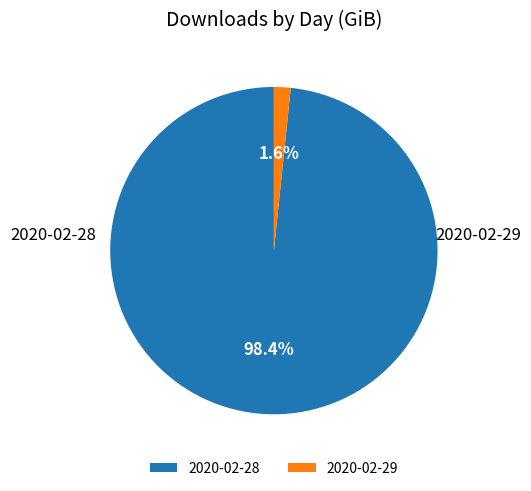

To the nearest percent, what portion does 2020-02-28 represent?

98%